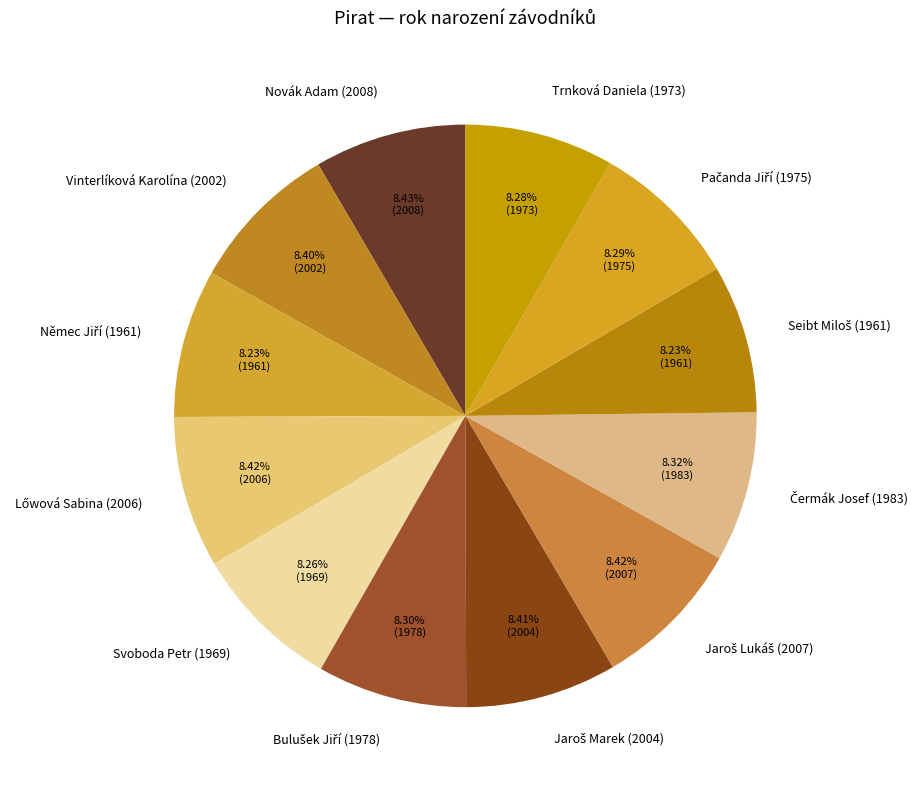

Do Trnková Daniela (1973) and Novák Adam (2008) together represent more than half of the pie?

No